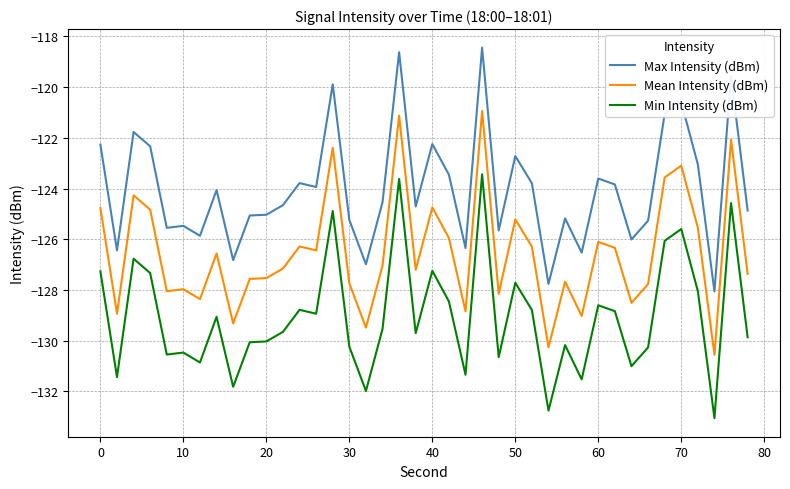

Does the chart have visible grid lines?

Yes